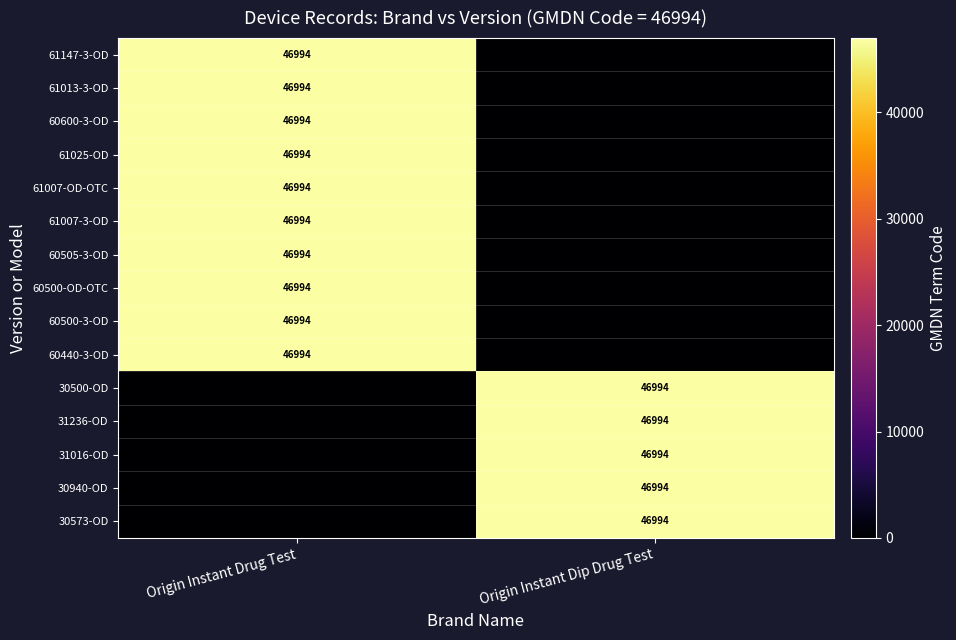

True or false: 31236-OD has a value of 46994 at Origin Instant Dip Drug Test.

True